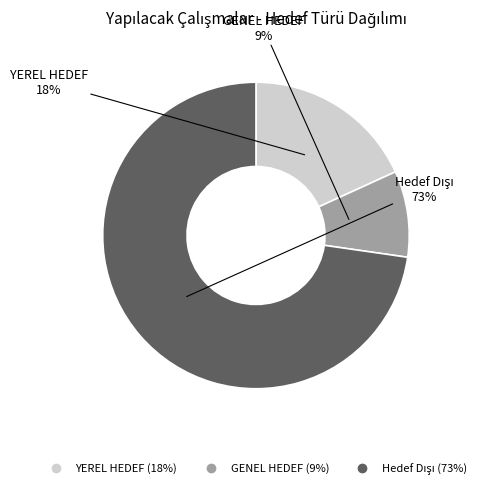

How many slices are in this pie chart?

3